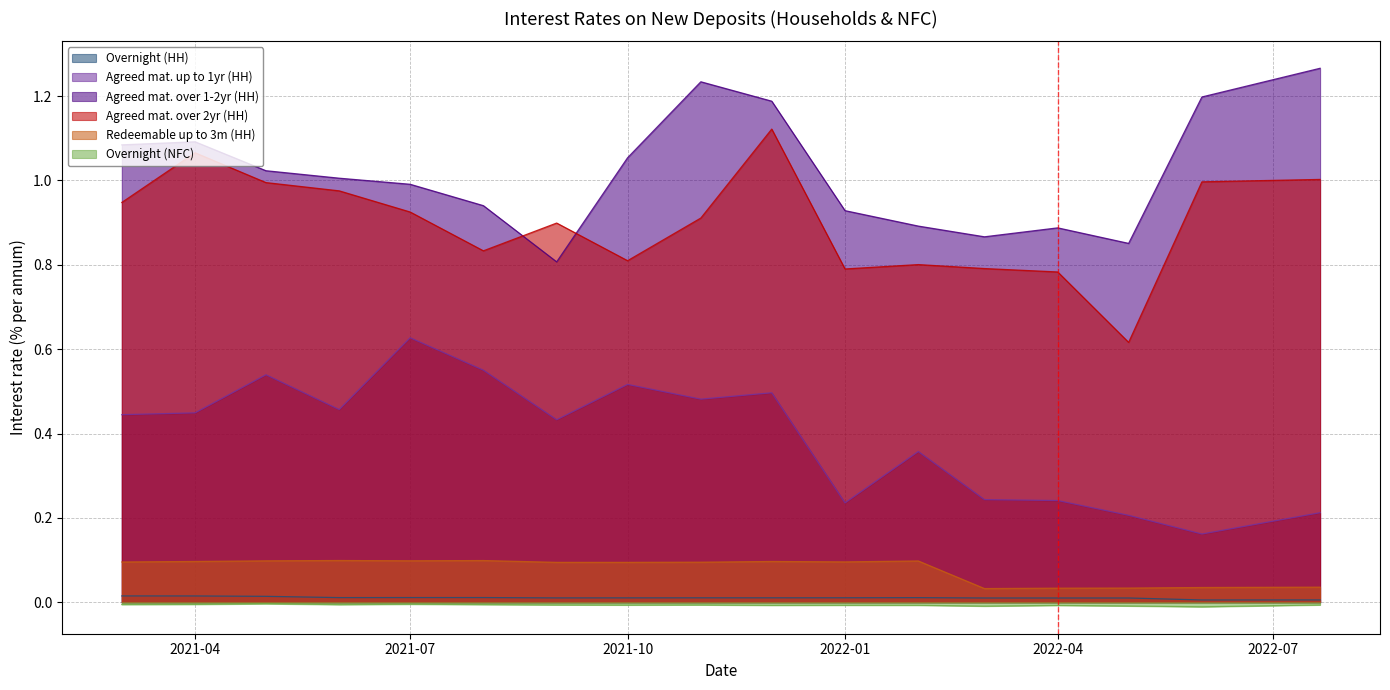

Which series has the largest total across all categories?

Agreed mat. over 1-2yr (HH)